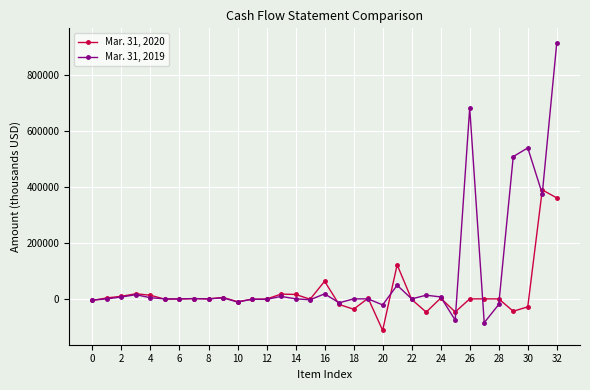

List the series in order of their peak value, highest first.

Mar. 31, 2019, Mar. 31, 2020